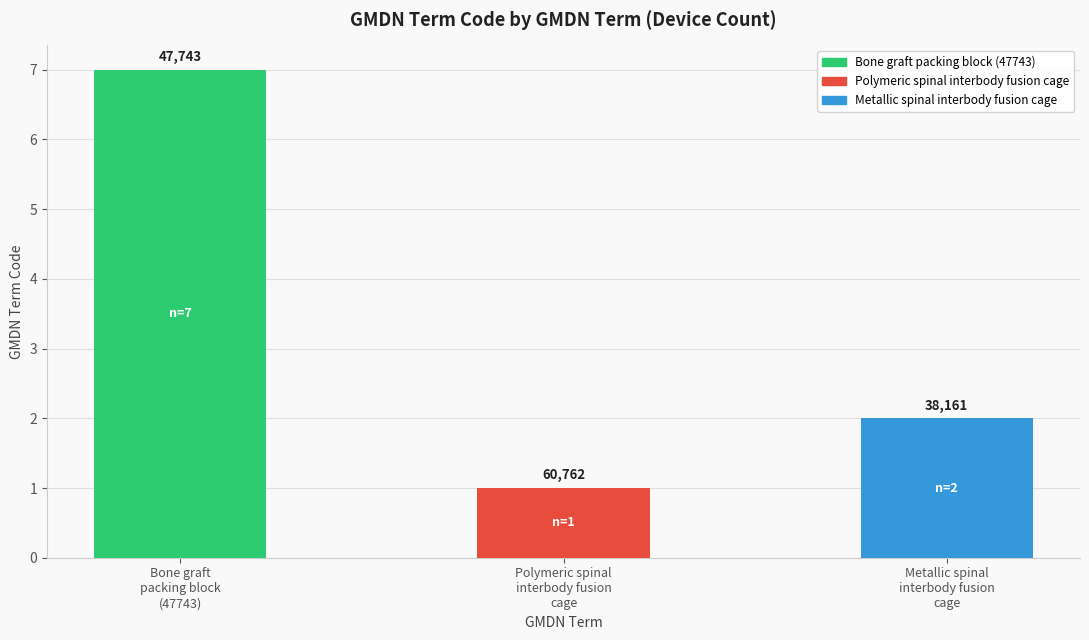

Reading left to right, list all the values displayed in this chart.

7	1	2